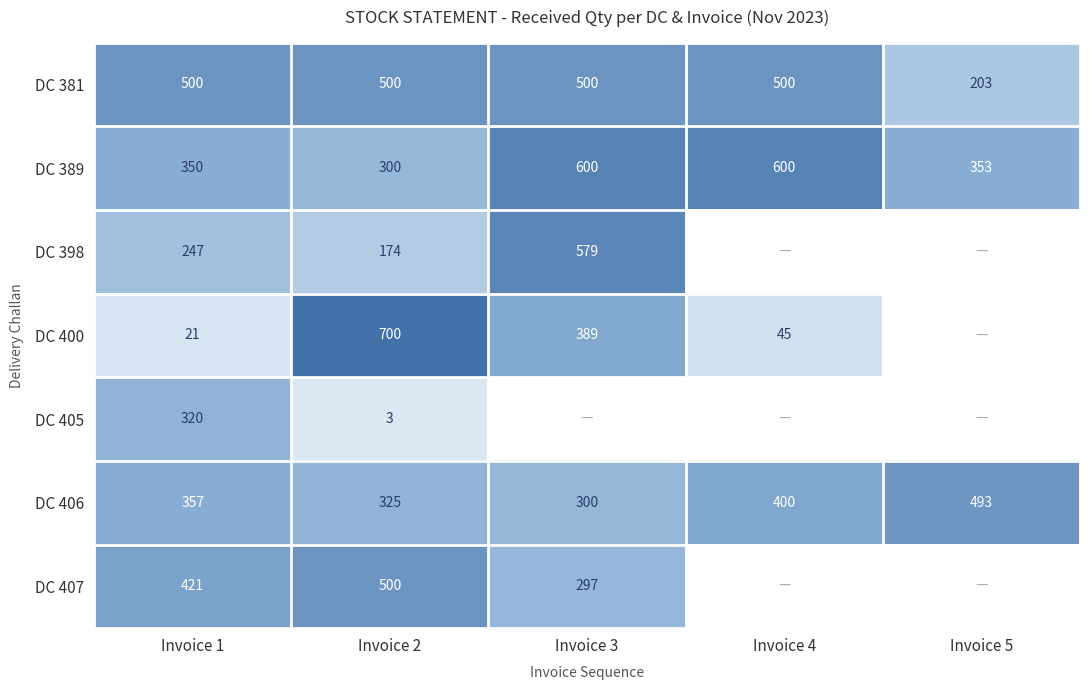

What is the lowest value of the DC 389 series?

300